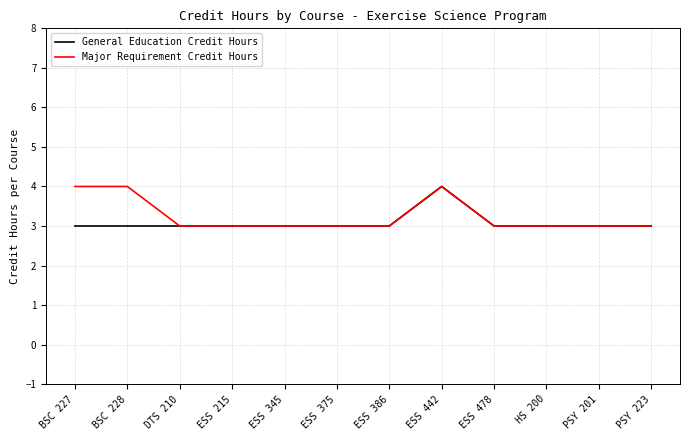

Reading left to right, list all the values displayed in this chart.

General Education Credit Hours: 3	3	3	3	3	3	3	4	3	3	3	3
Major Requirement Credit Hours: 4	4	3	3	3	3	3	4	3	3	3	3